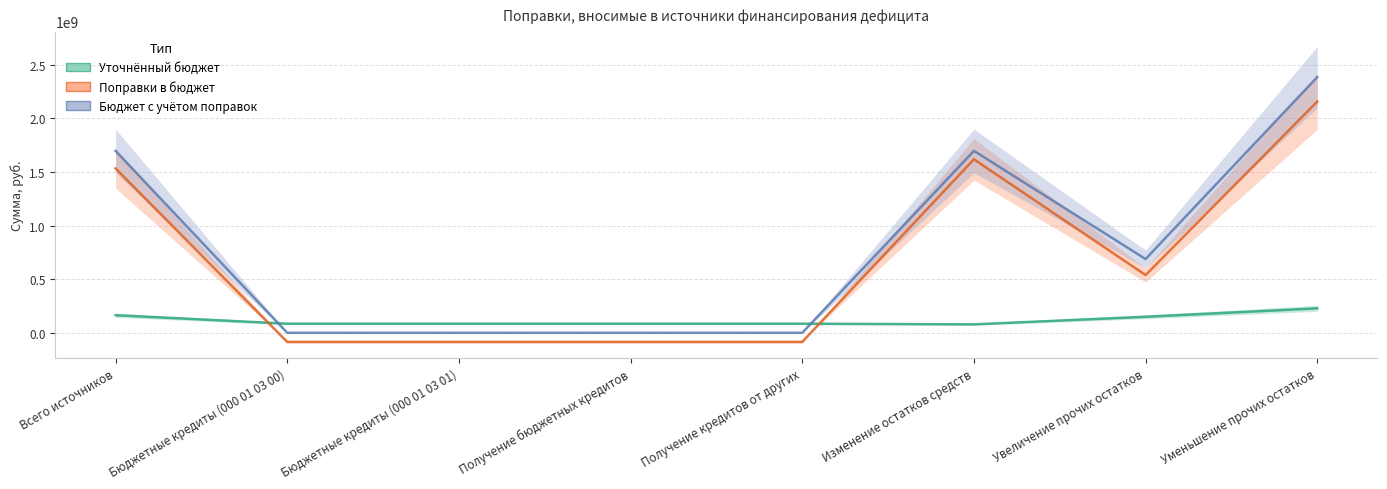

Reading left to right, extract all data points from this chart.

Уточнённый бюджет: Всего источников=163771225	Бюджетные кредиты (000 01 03 00)=85017214	Бюджетные кредиты (000 01 03 01)=85017214	Получение бюджетных кредитов=85017214	Получение кредитов от других=85017214	Изменение остатков средств=78754011	Увеличение прочих остатков=149235809	Уменьшение прочих остатков=227989820
Поправки в бюджет: Всего источников=1532769850	Бюджетные кредиты (000 01 03 00)=-85017214	Бюджетные кредиты (000 01 03 01)=-85017214	Получение бюджетных кредитов=-85017214	Получение кредитов от других=-85017214	Изменение остатков средств=1617787064	Увеличение прочих остатков=538501945	Уменьшение прочих остатков=2156289009
Бюджет с учётом поправок: Всего источников=1696541075	Бюджетные кредиты (000 01 03 00)=0	Бюджетные кредиты (000 01 03 01)=0	Получение бюджетных кредитов=0	Получение кредитов от других=0	Изменение остатков средств=1696541075	Увеличение прочих остатков=687737754	Уменьшение прочих остатков=2384278829